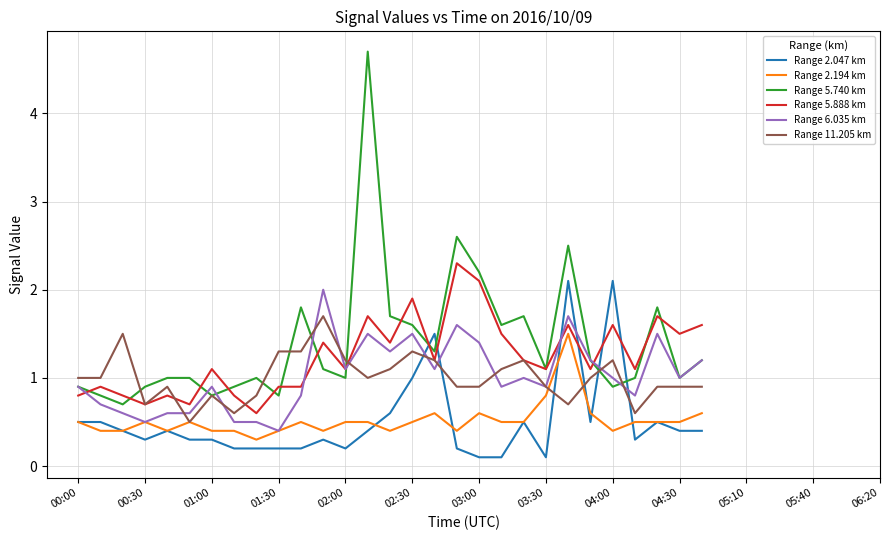

True or false: Range 11.205 km and Range 2.047 km cross at least once.

True